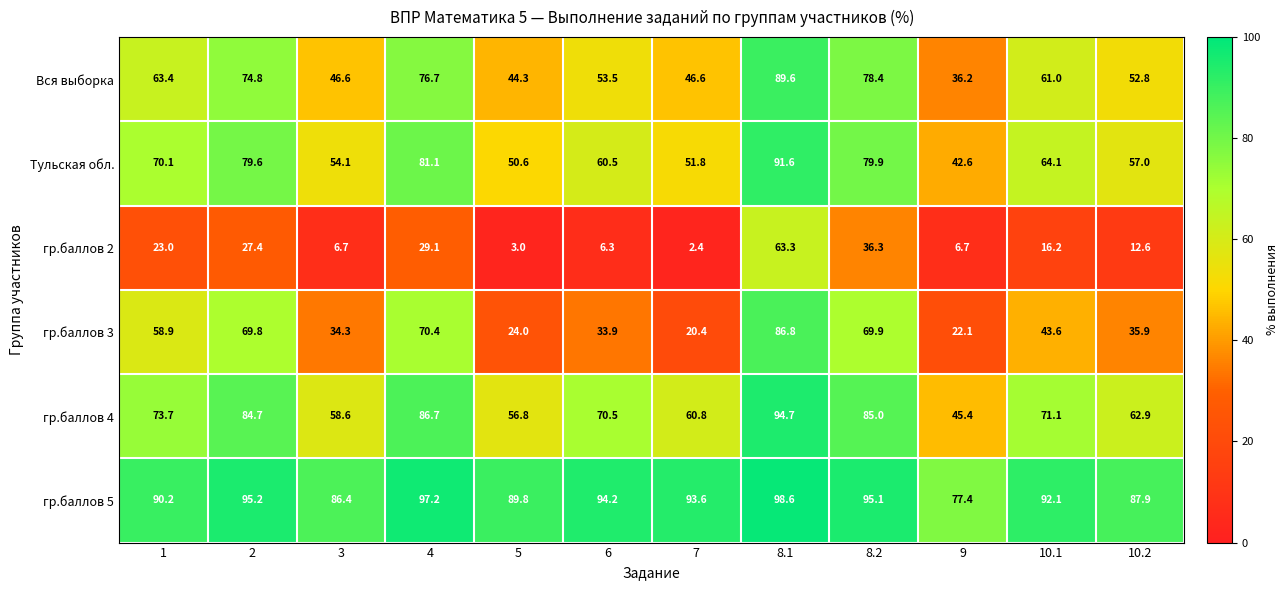

Between 7 and 10.2, which series saw the biggest shift?

гр.баллов 3